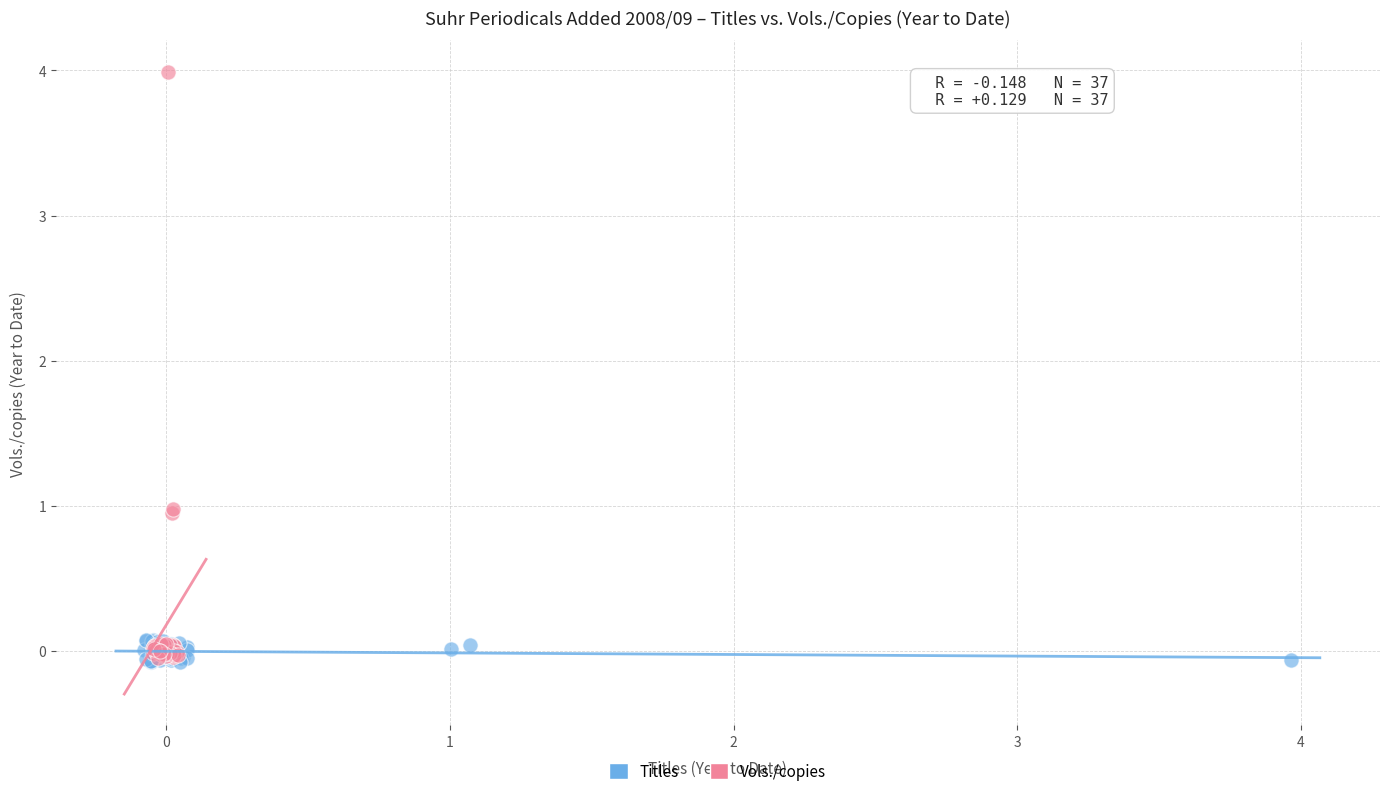

Which series has the largest Y range (max minus min)?

Vols./copies